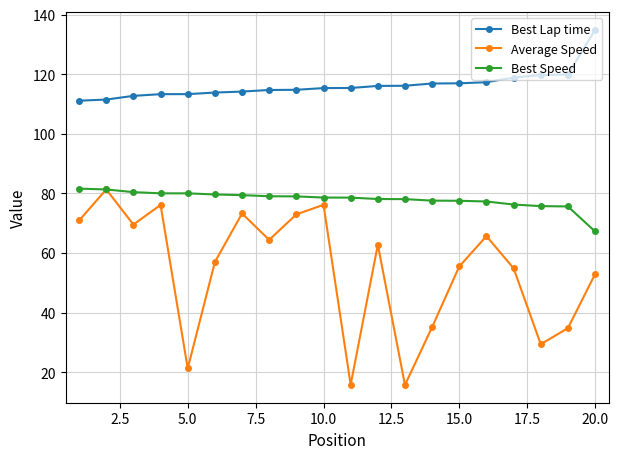

Which series has the widest spread of values?

Average Speed